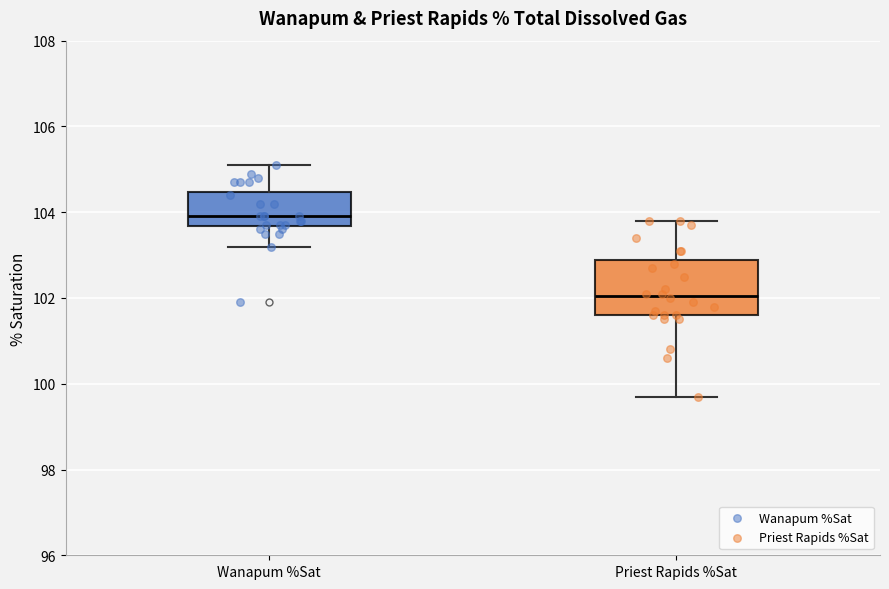

Which box is the tallest, from its lower edge to its upper edge?

Priest Rapids %Sat